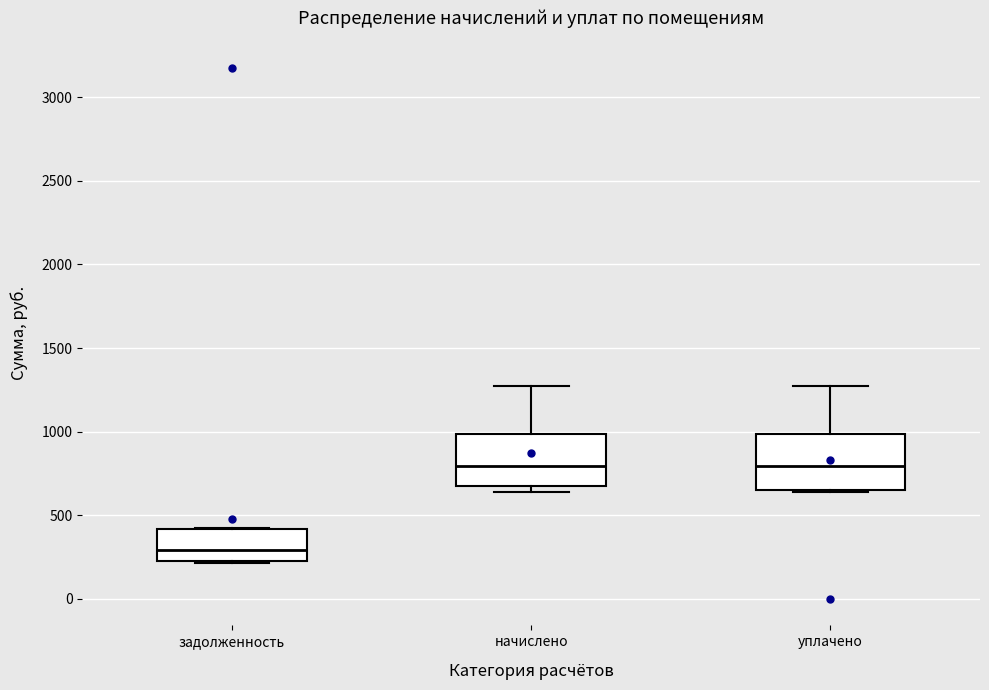

Which box has the lowest median line?

задолженность